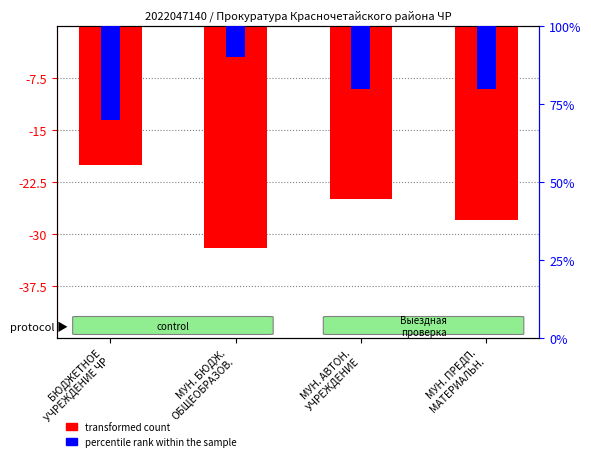

How many values in the percentile rank within the sample series exceed -20?

1